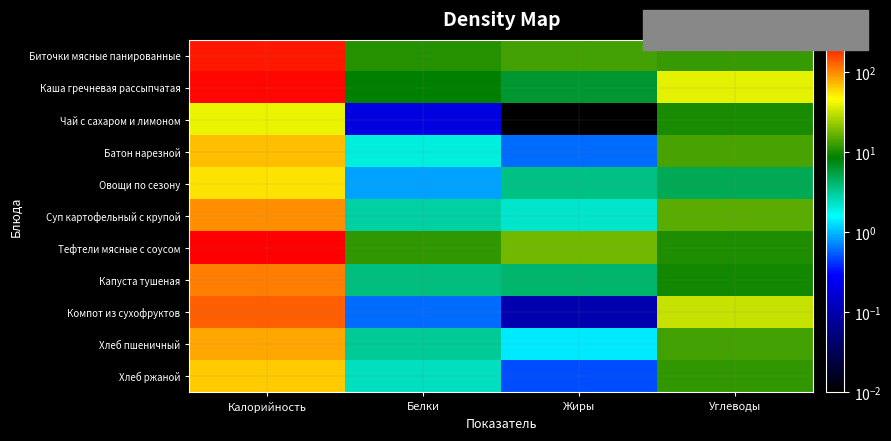

At how many categories does at least one series exceed 210?

1